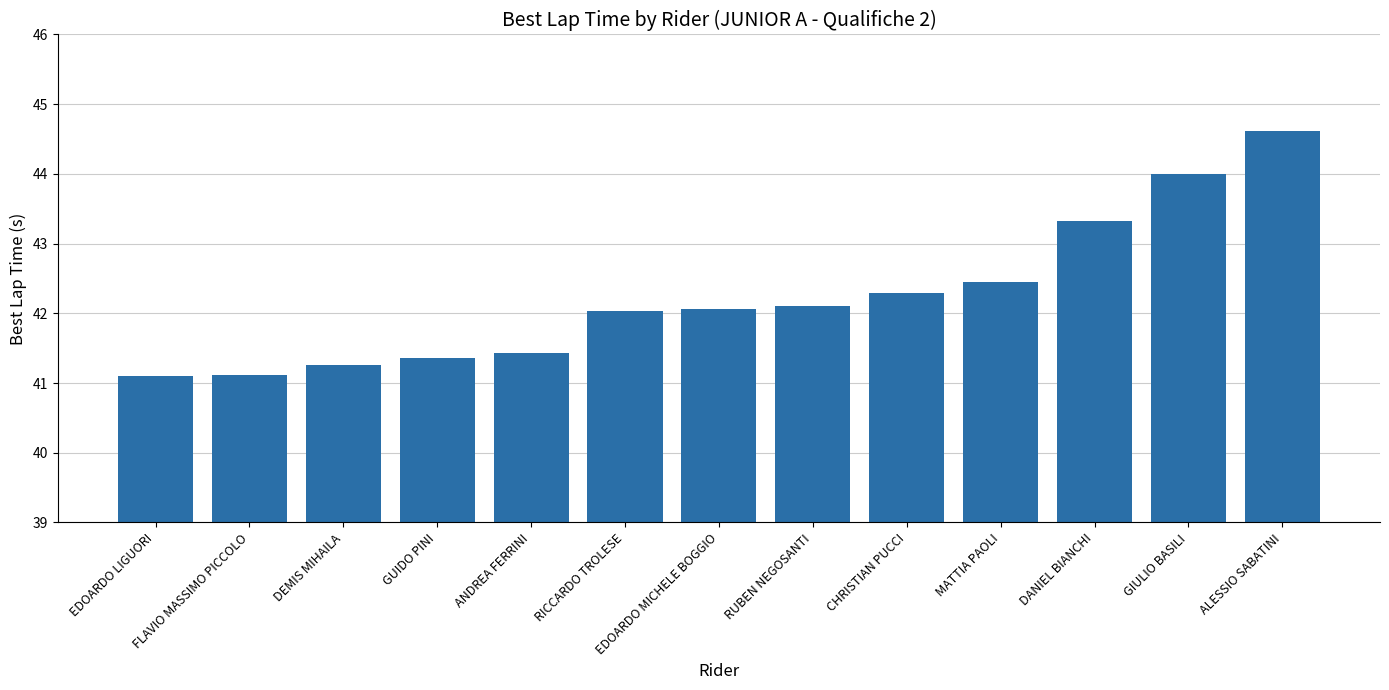

True or false: the data shows 16.4 at CHRISTIAN PUCCI.

False